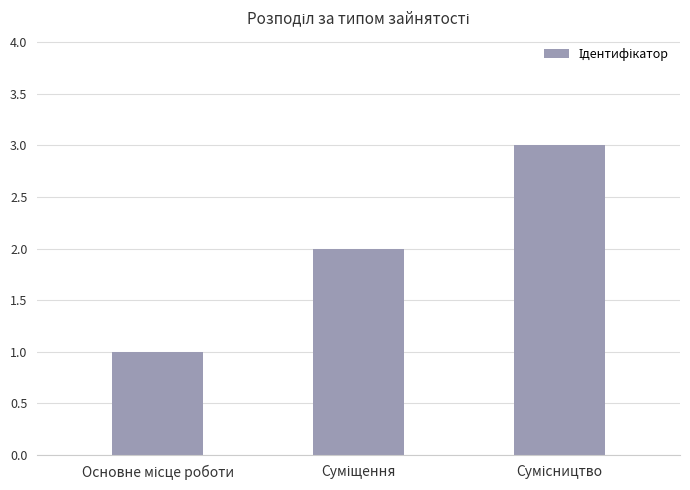

What is the sum of all values?

6